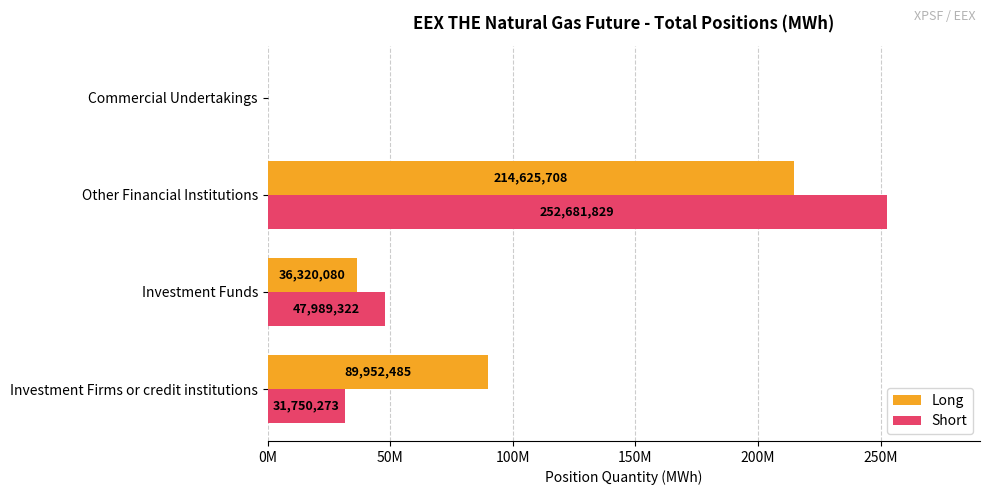

What are all the series names shown in the legend?

Long, Short